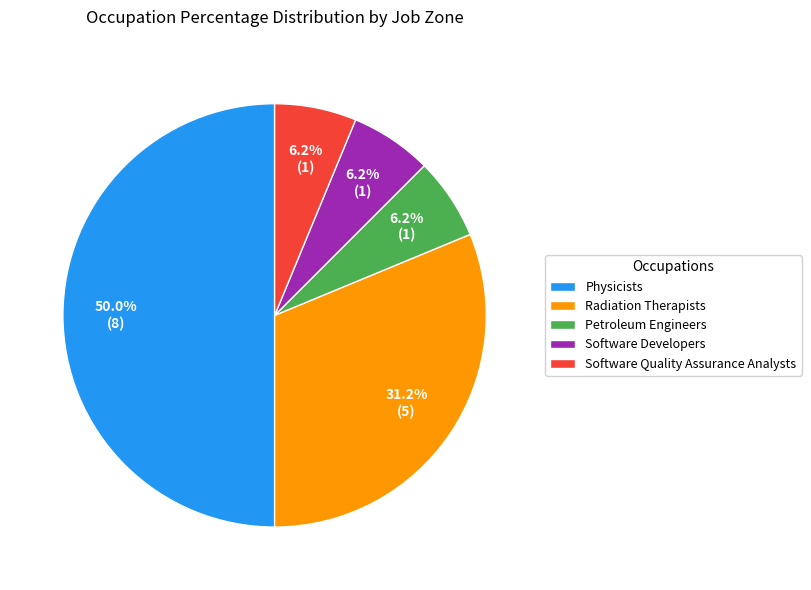

The Radiation Therapists slice represents 39% of the pie. True or false?

False